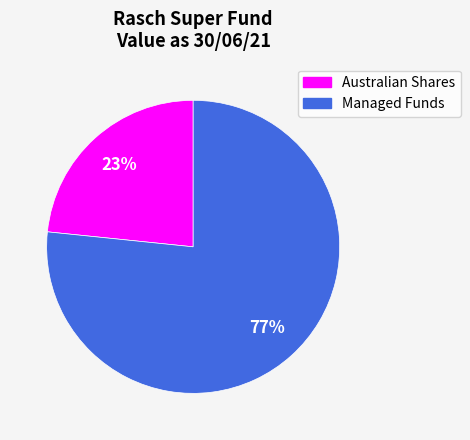

Is it true that Managed Funds is 68% of the pie?

False